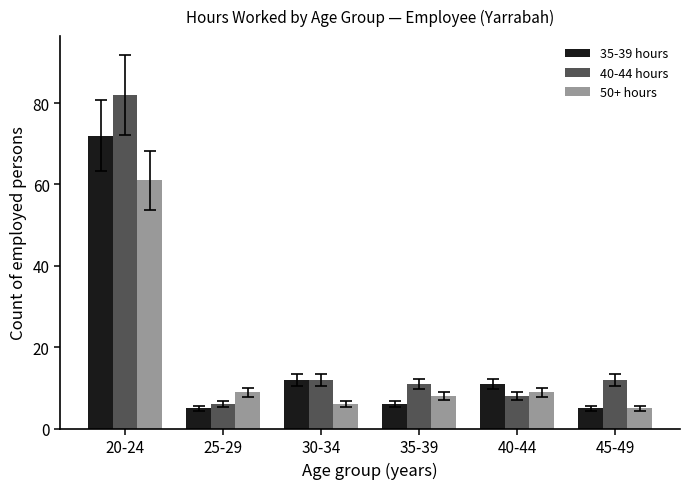

How many bars are there in each group?

3